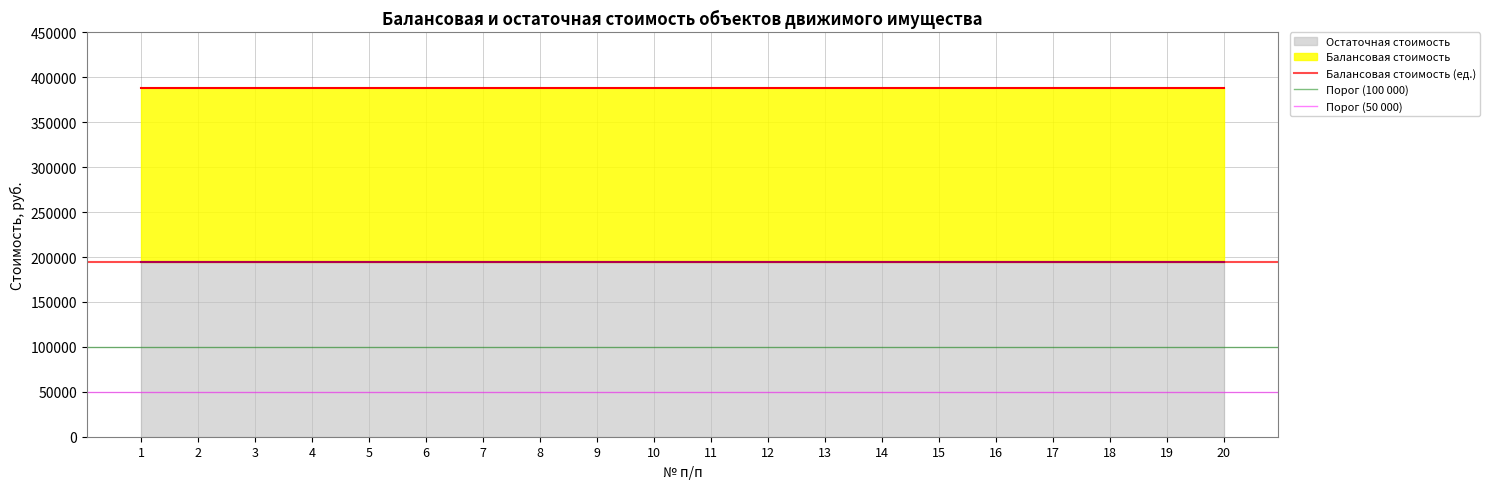

Which series changed the most between 1 and 2?

Балансовая стоимость (ед.)